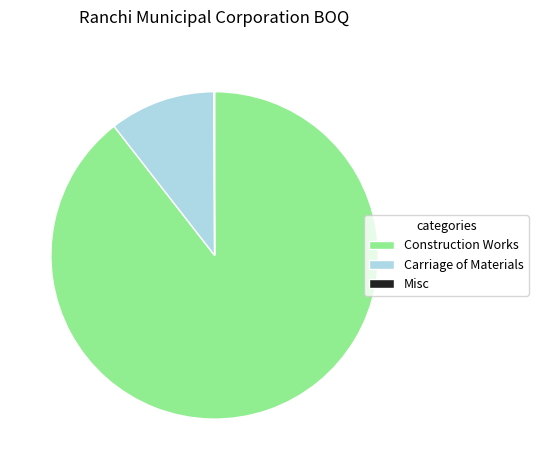

The Construction Works slice represents 81% of the pie. True or false?

False